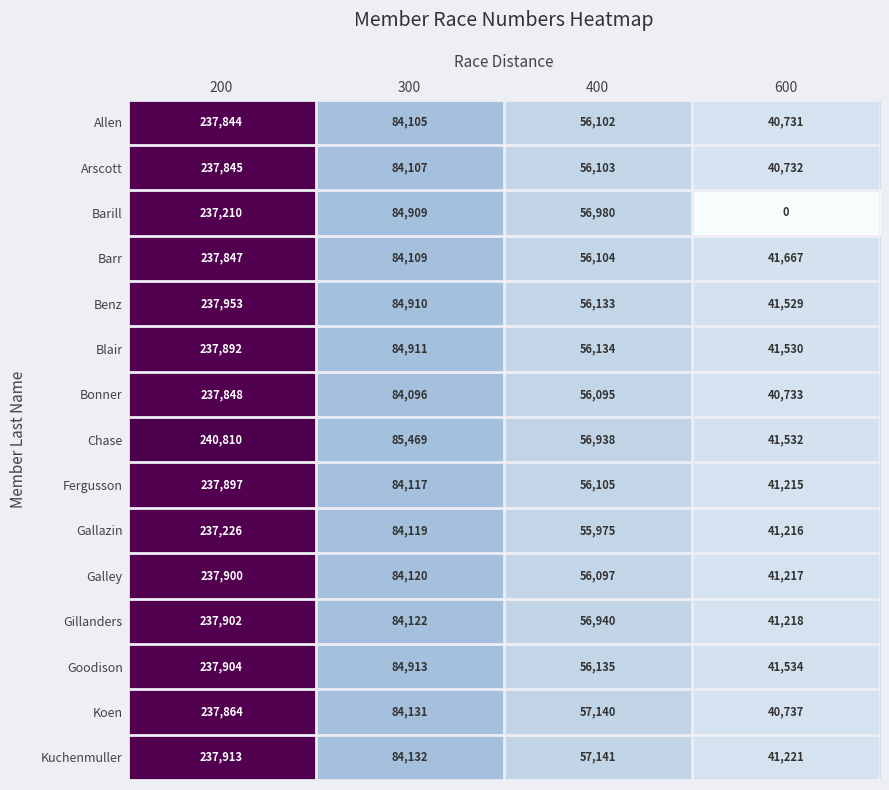

What is the difference between the second highest and minimum values in the Fergusson series?

42902